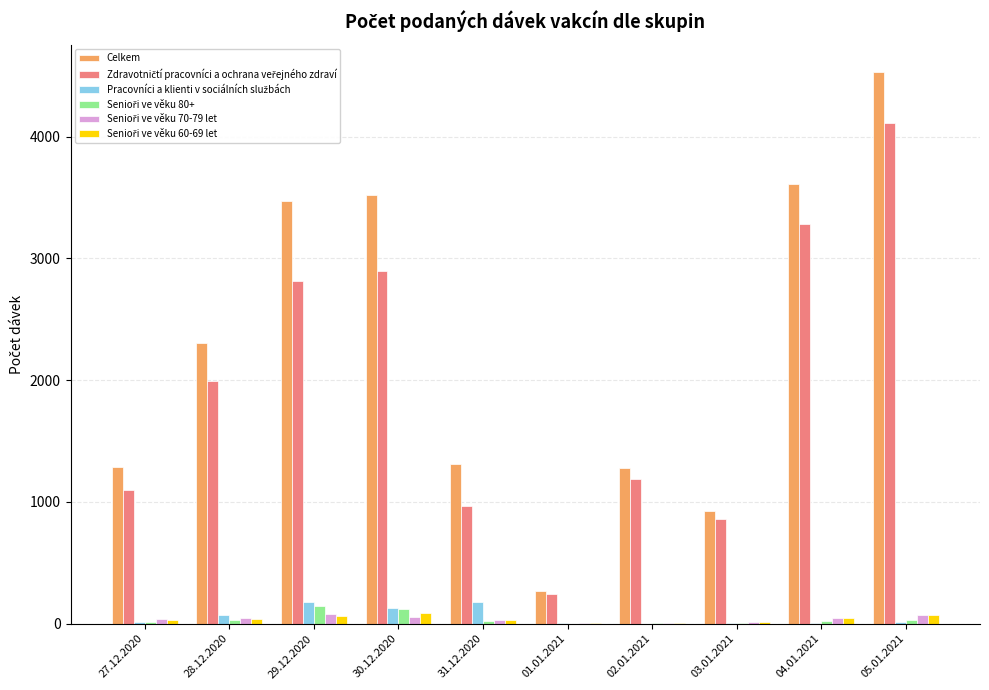

Between 28.12.2020 and 03.01.2021, which series saw the biggest shift?

Celkem